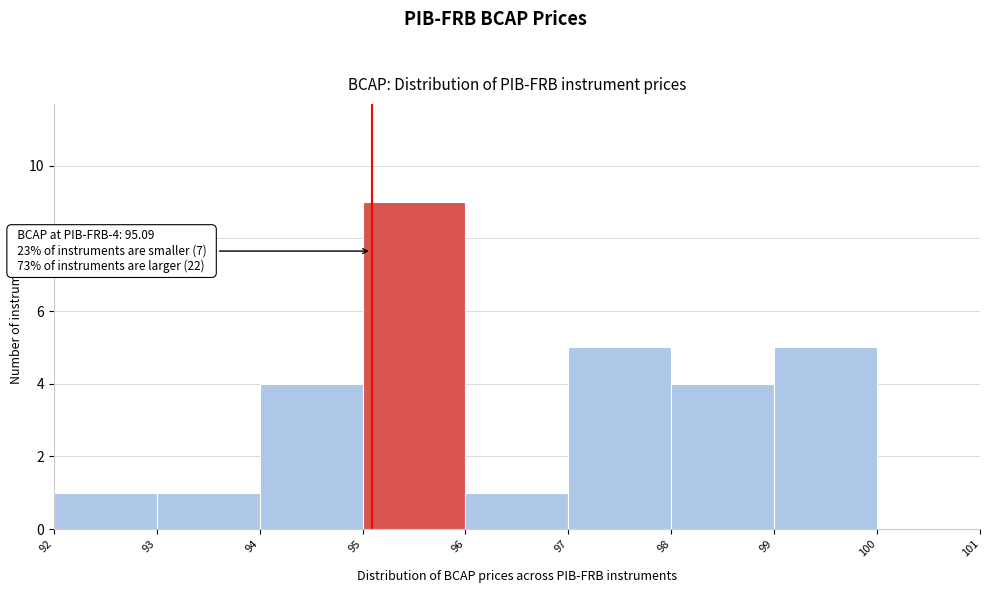

Which range on the x-axis has the tallest bar?

95 to 96